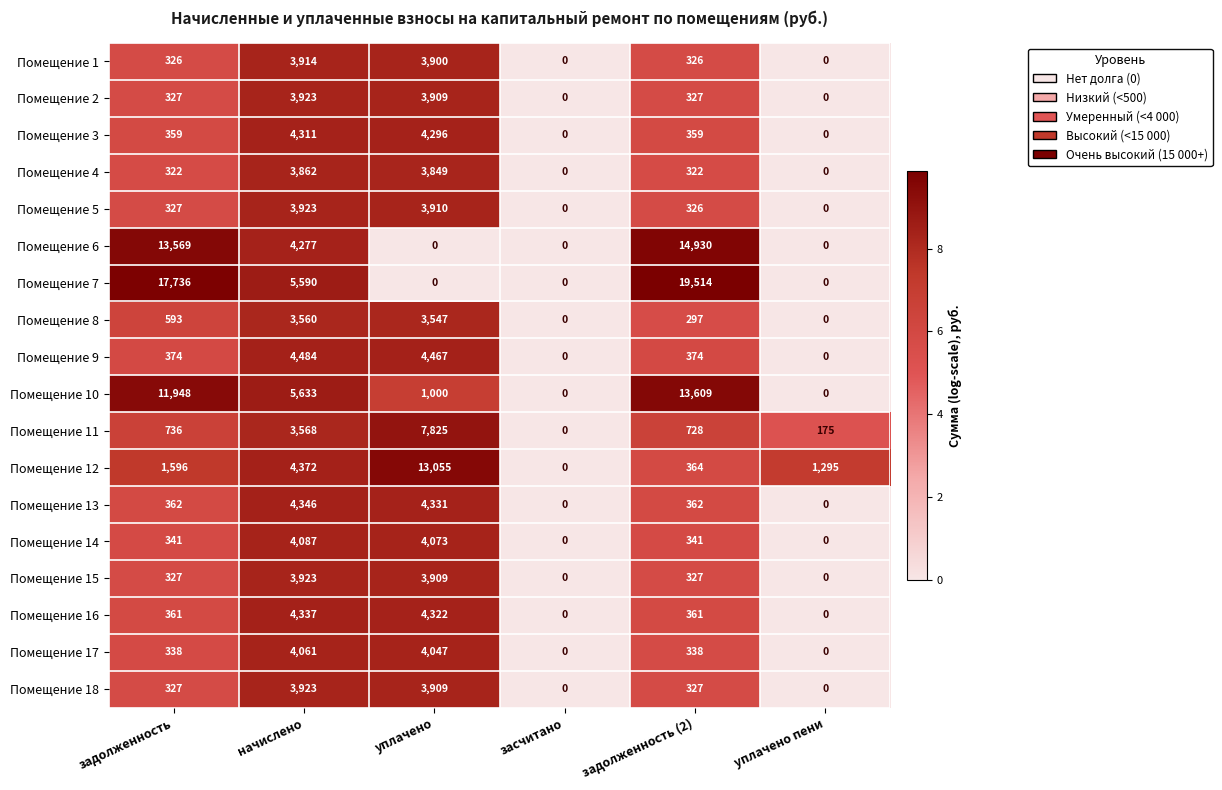

What is the difference between the maximum and second lowest values in the Помещение 18 series?

3923